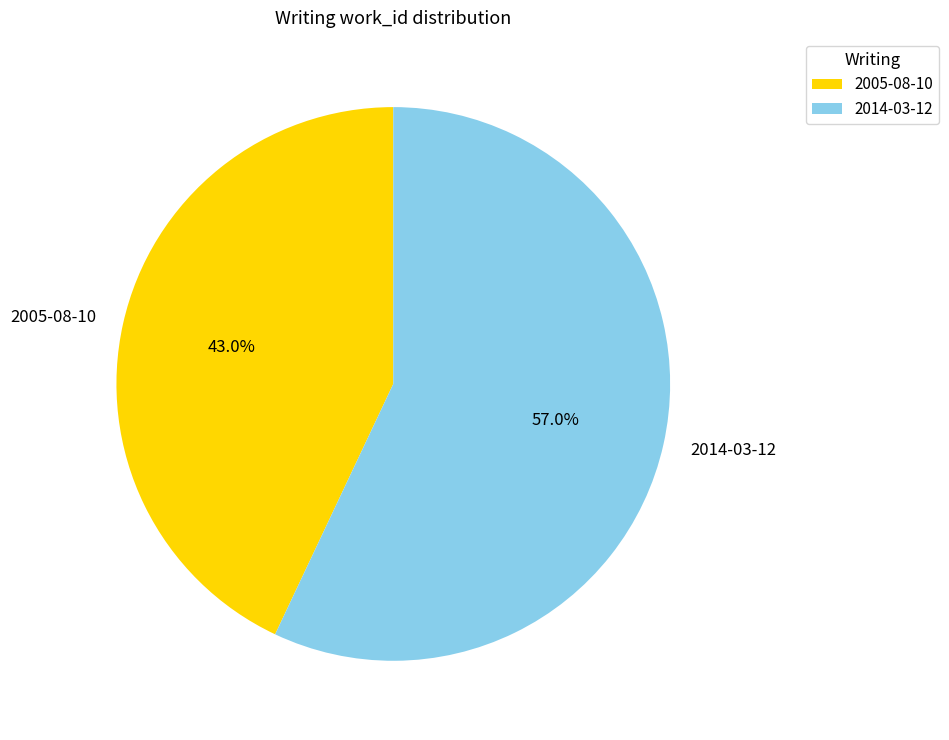

The 2005-08-10 slice represents 36% of the pie. True or false?

False